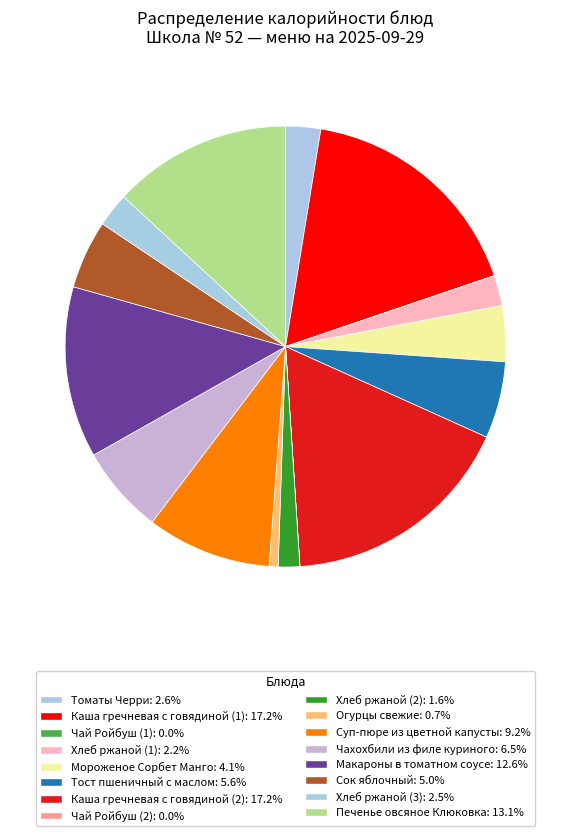

True or false: Огурцы свежие accounts for 1% of the total.

True